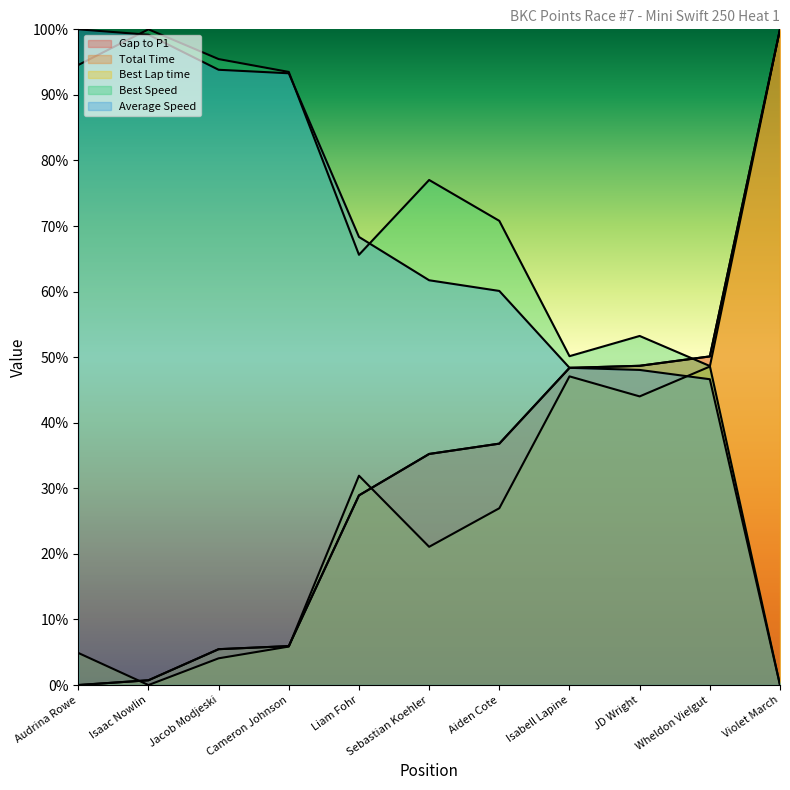

Does the chart have visible grid lines?

No